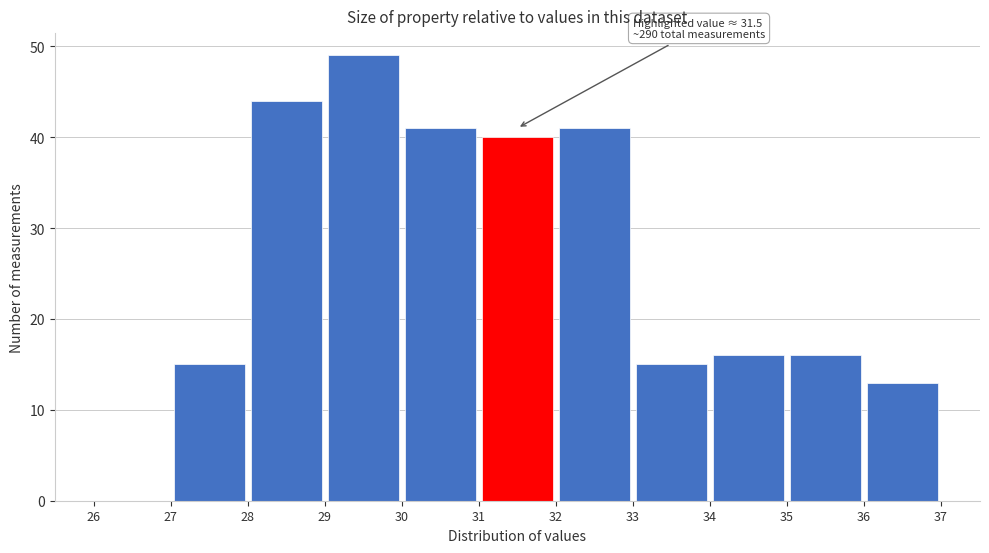

Over which range of the x-axis is the bar tallest?

29 to 30